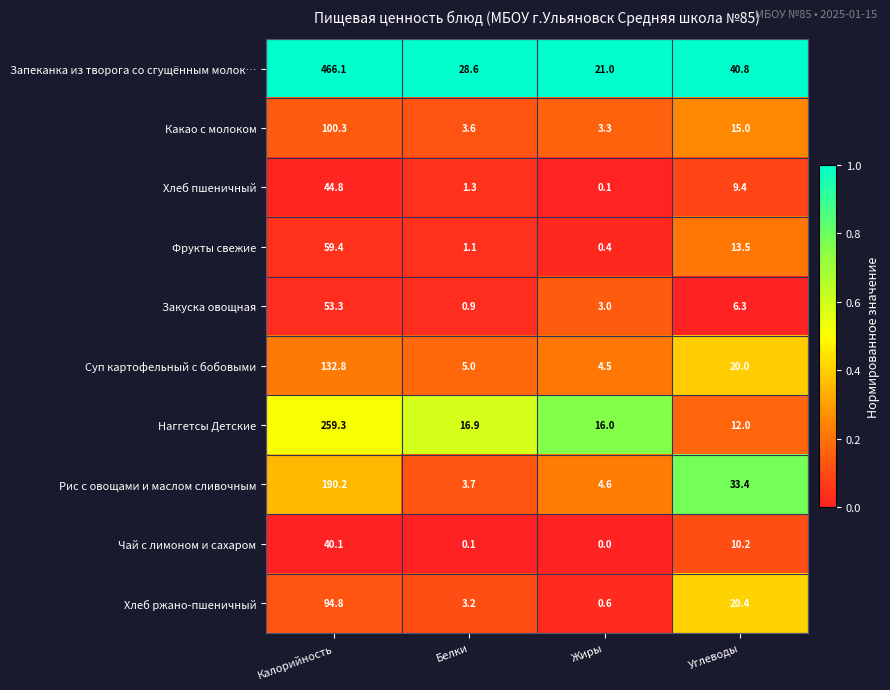

True or false: Рис с овощами и маслом сливочным has a value of 3.2 at Жиры.

False